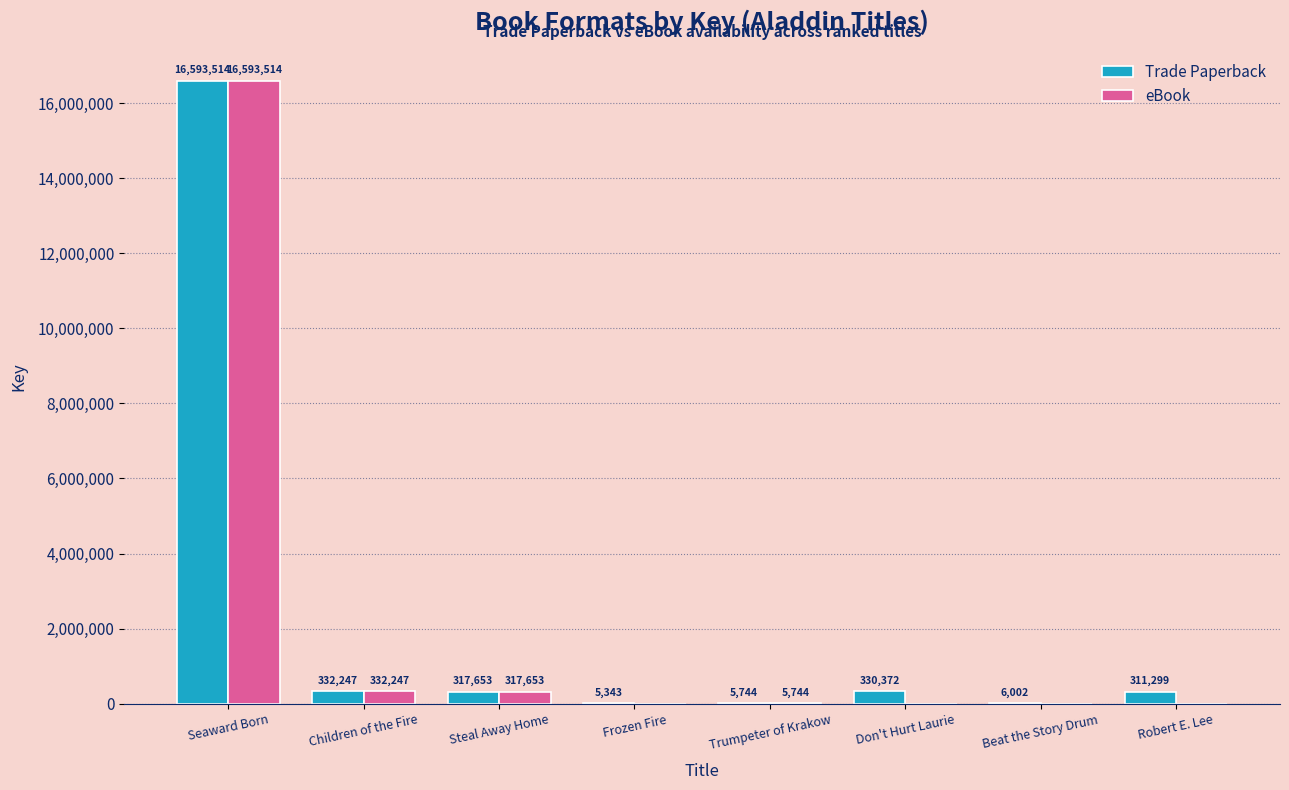

What are all the series names shown in the legend?

Trade Paperback, eBook